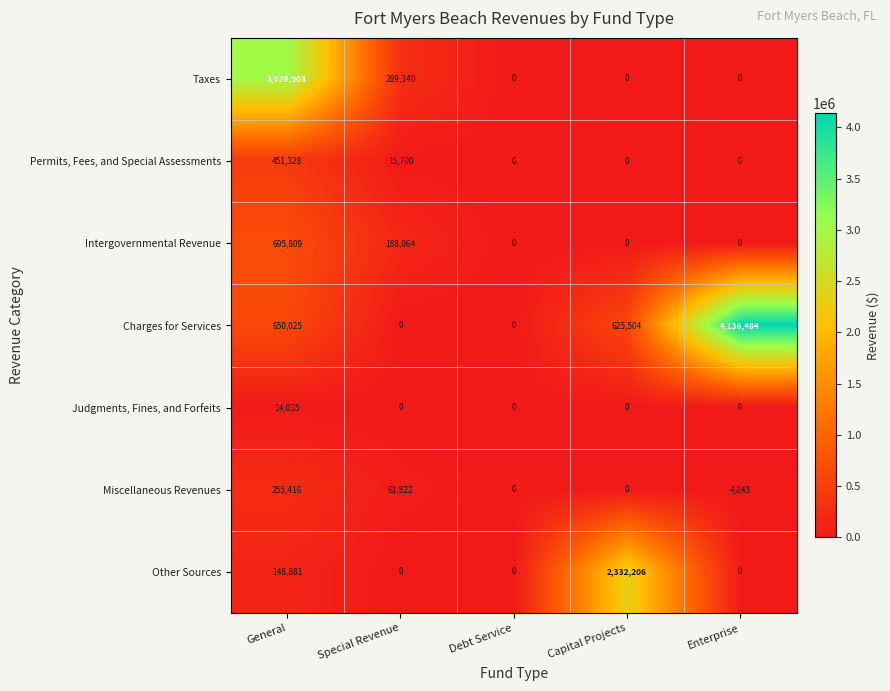

How many series are shown in this chart?

7